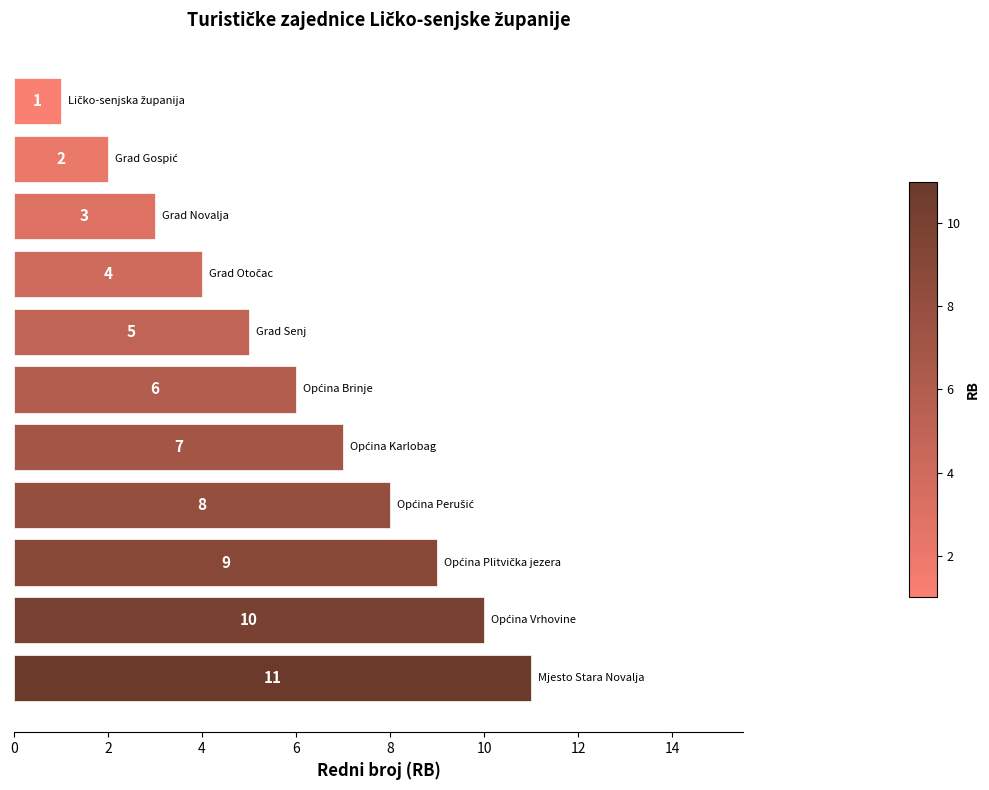

How many values are between 3 and 9?

7